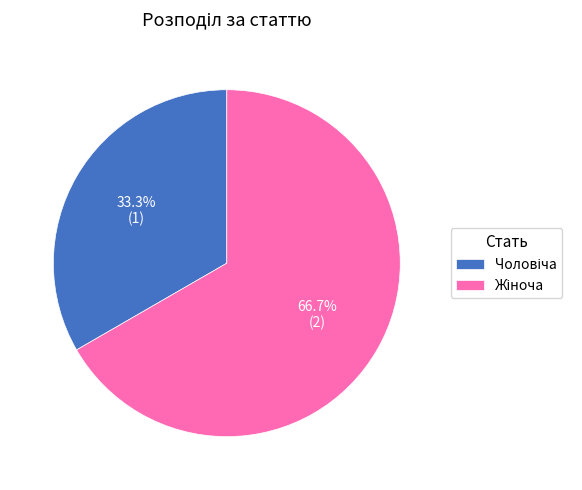

Is there any slice that represents more than half of the pie?

Yes